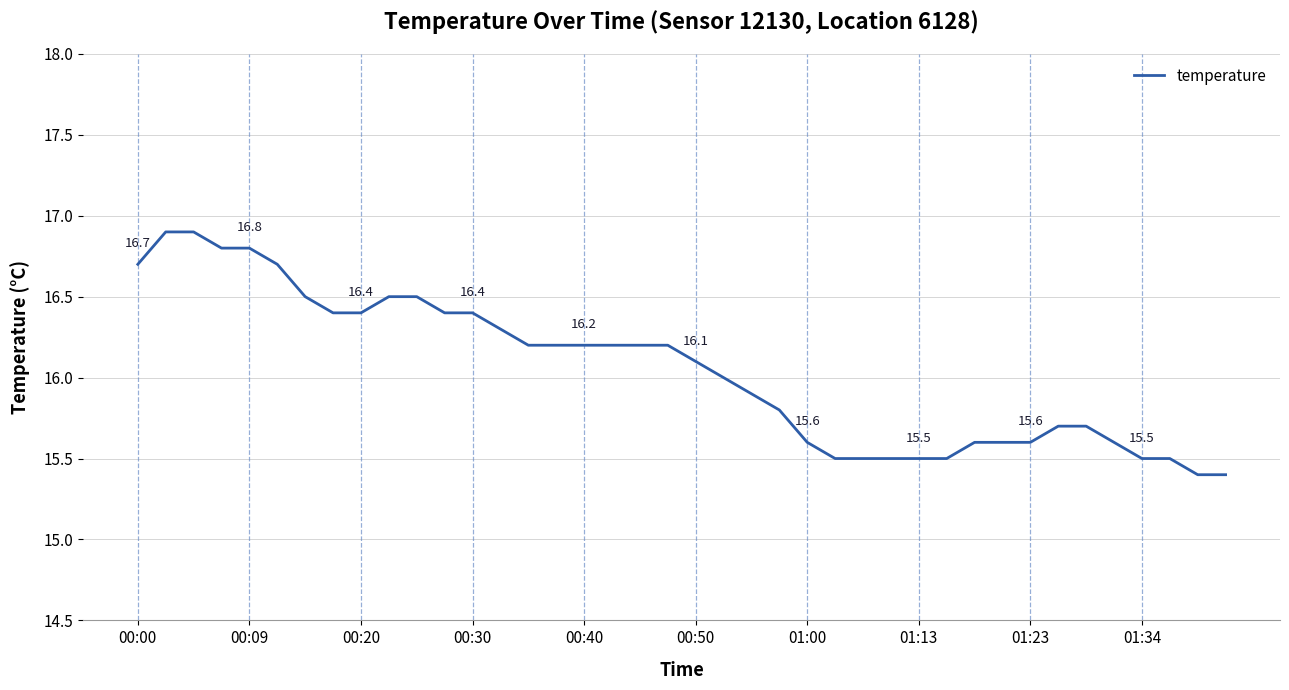

What is the minimum value shown in the chart?

15.4